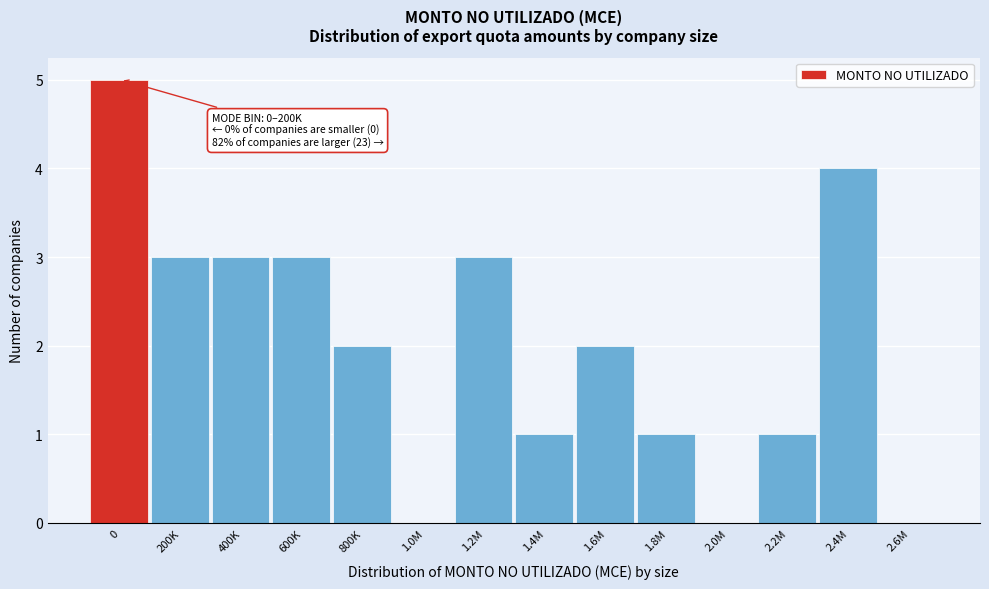

Reading left to right, extract all data points from this chart.

0=5	200K=3	400K=3	600K=3	800K=2	1.0M=0	1.2M=3	1.4M=1	1.6M=2	1.8M=1	2.0M=0	2.2M=1	2.4M=4	2.6M=0